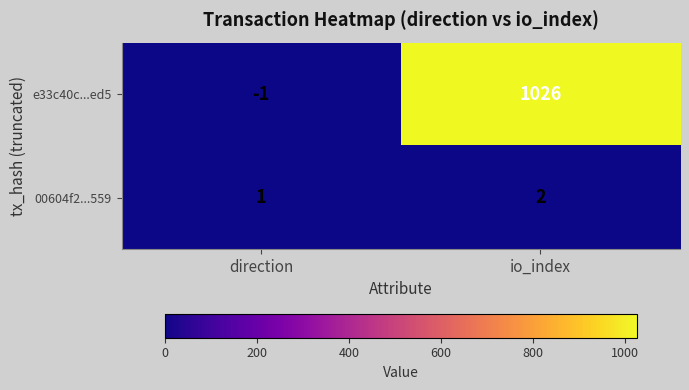

At direction, list the series in order from largest to smallest.

00604f2...559, e33c40c...ed5